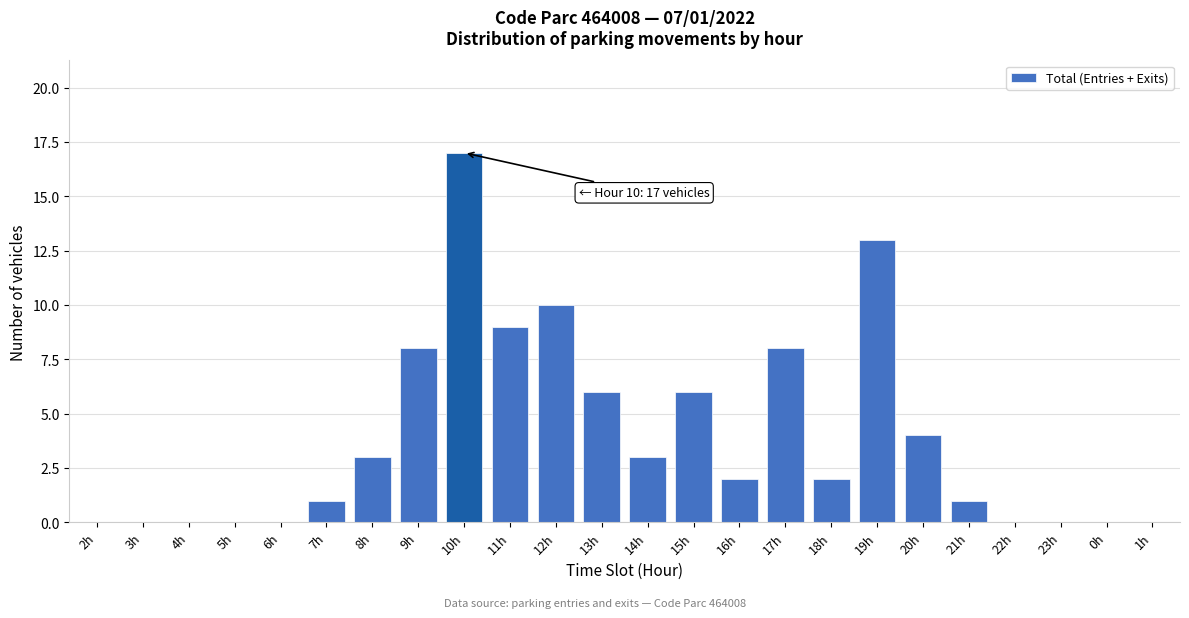

Reading left to right, what are all the values shown in this chart?

2h=0	3h=0	4h=0	5h=0	6h=0	7h=1	8h=3	9h=8	10h=17	11h=9	12h=10	13h=6	14h=3	15h=6	16h=2	17h=8	18h=2	19h=13	20h=4	21h=1	22h=0	23h=0	0h=0	1h=0